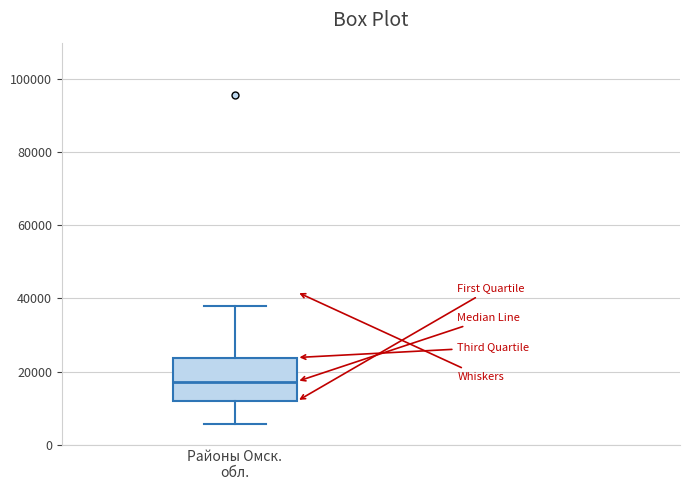

Where does the median line of the box for Районы Омск. обл. sit on the y-axis? The values are not printed on the chart, so give them approximately, as read against the axis.

18000